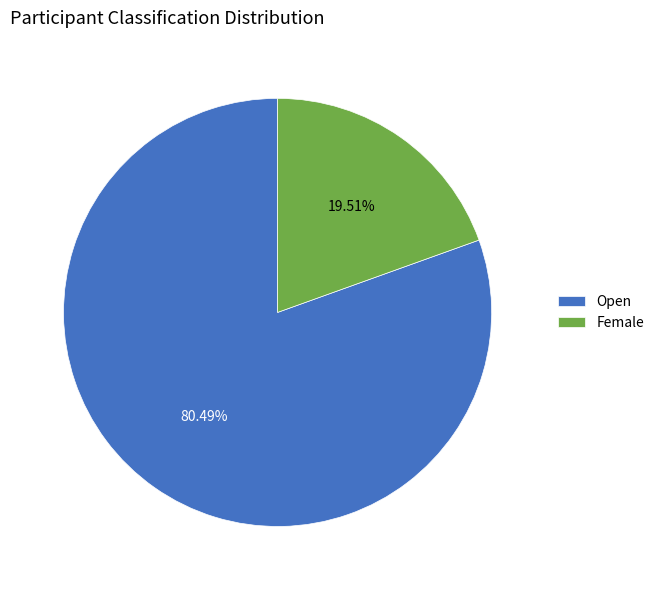

How much of the chart is everything except Open?

19.5%